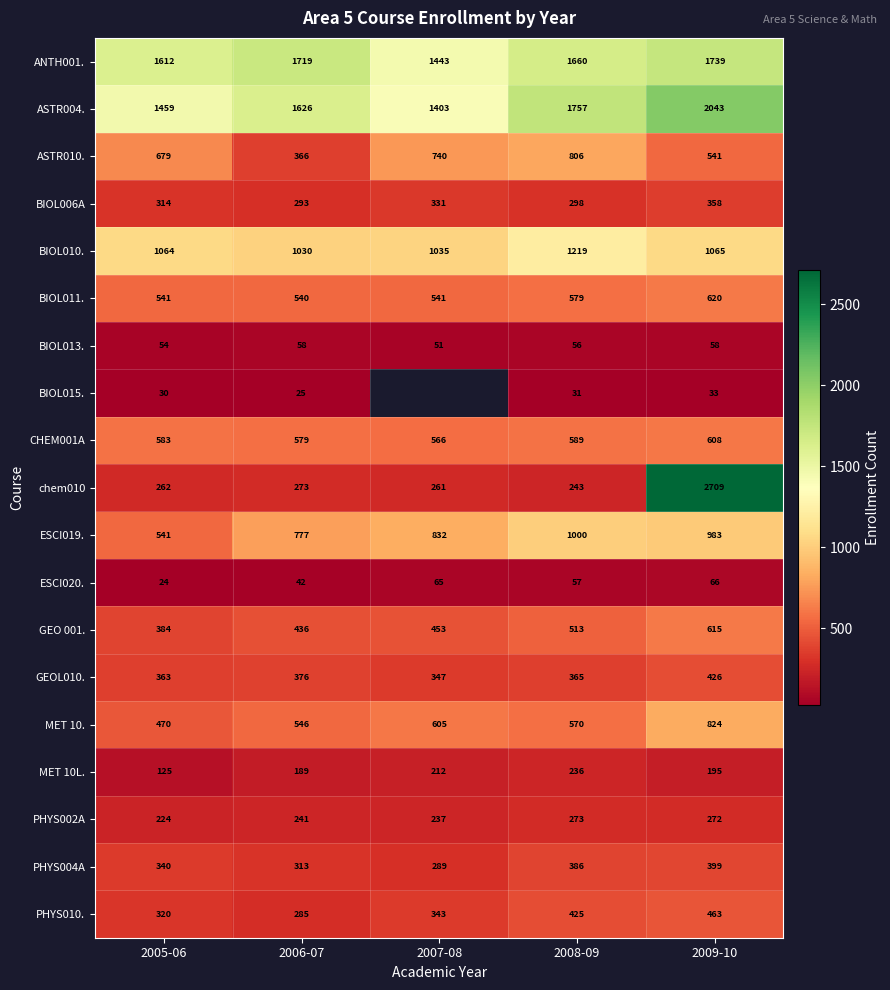

Between 2007-08 and 2008-09, which is larger?

2008-09